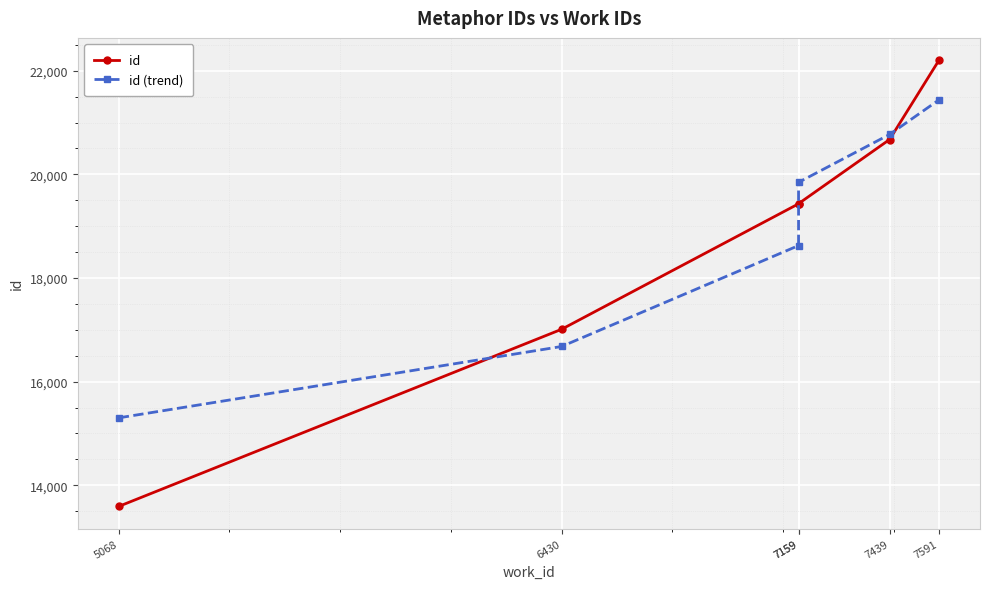

True or false: id (trend) and id cross at least once.

True